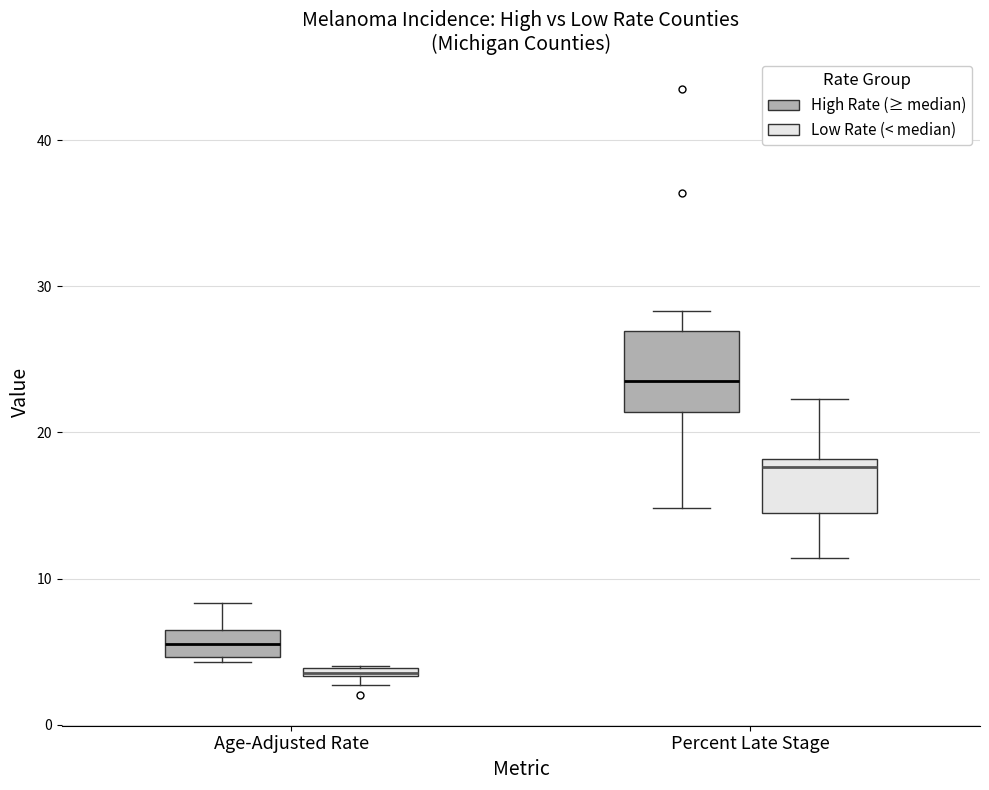

Where does the upper whisker of the box for Percent Late Stage (High Rate (≥ median)) end on the y-axis? The values are not printed on the chart, so give them approximately, as read against the axis.

28